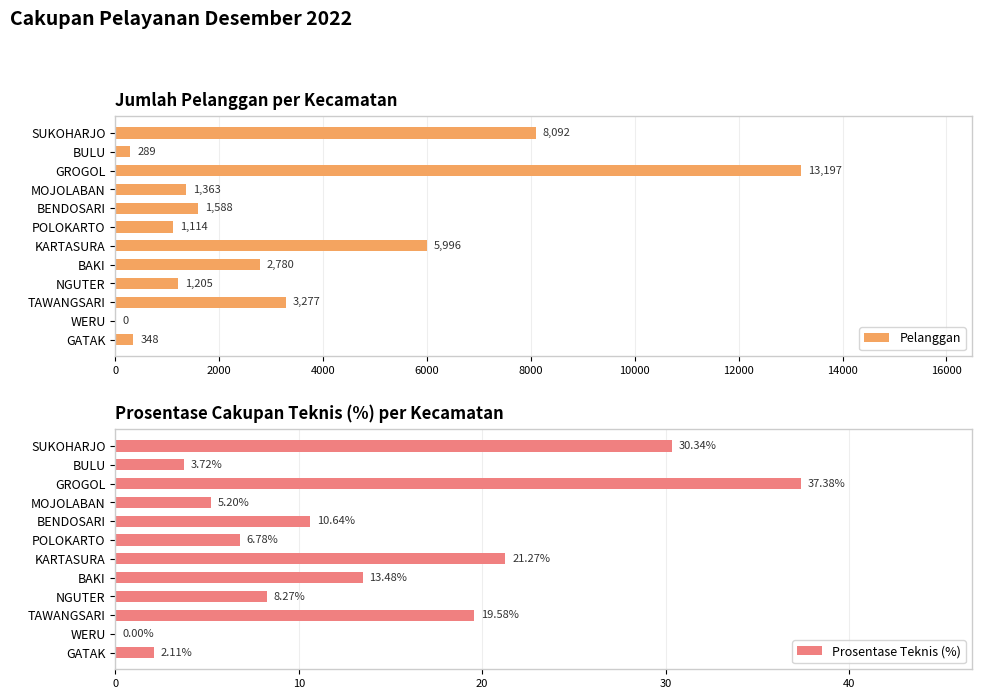

How many values in Prosentase Teknis (%) are above zero?

11